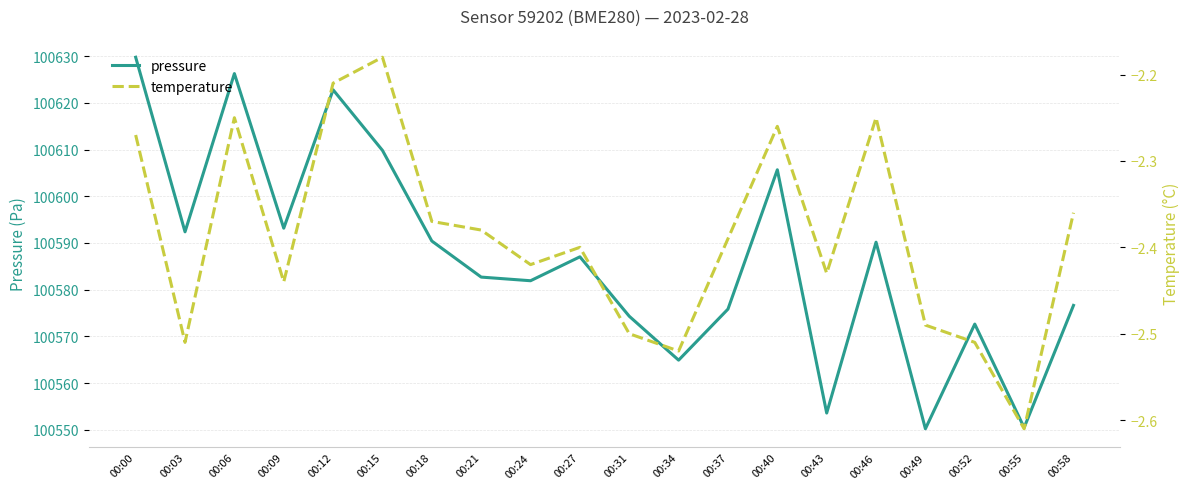

True or false: temperature has a value of -3.4 at 00:12.

False